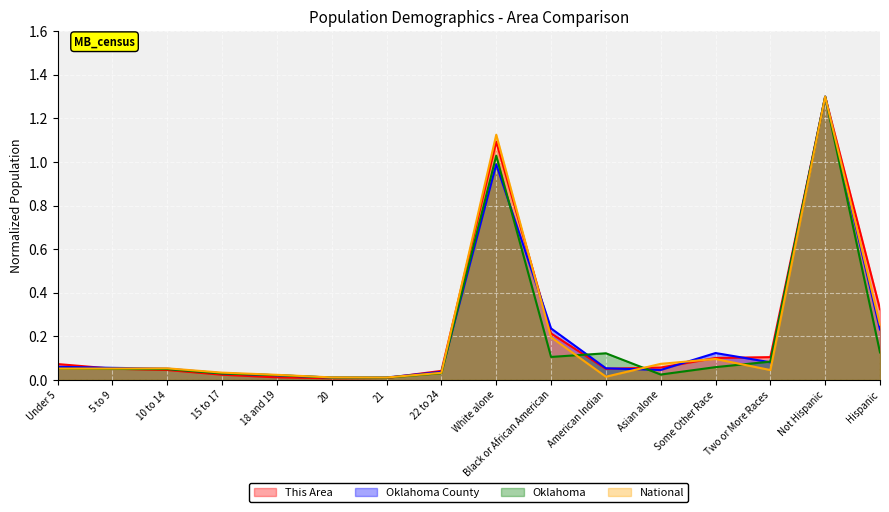

Between which two adjacent categories do Oklahoma County and This Area first intersect?

Under 5 and 5 to 9